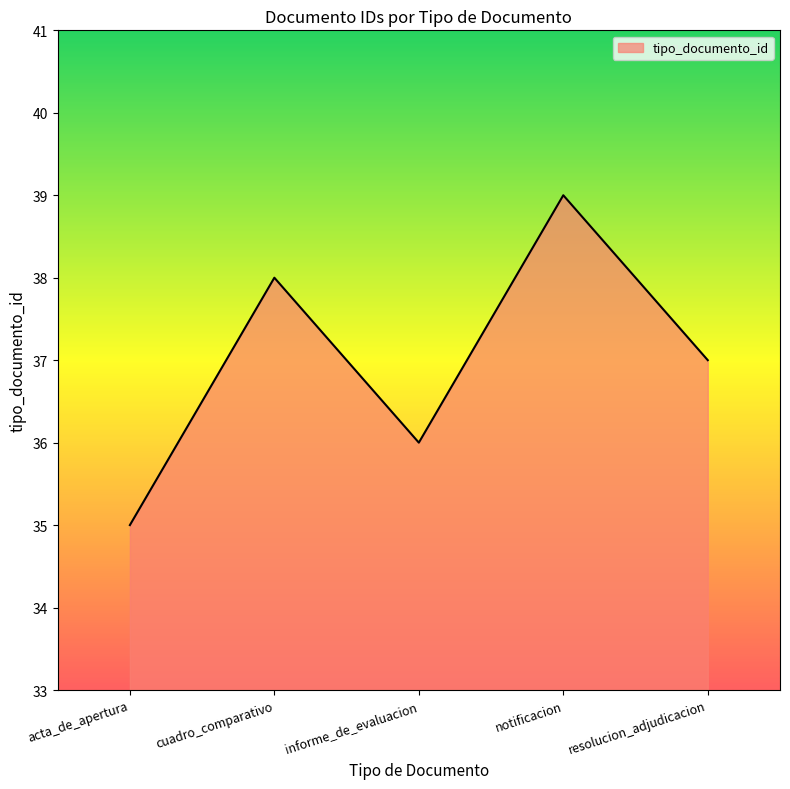

How many series are shown in this chart?

1